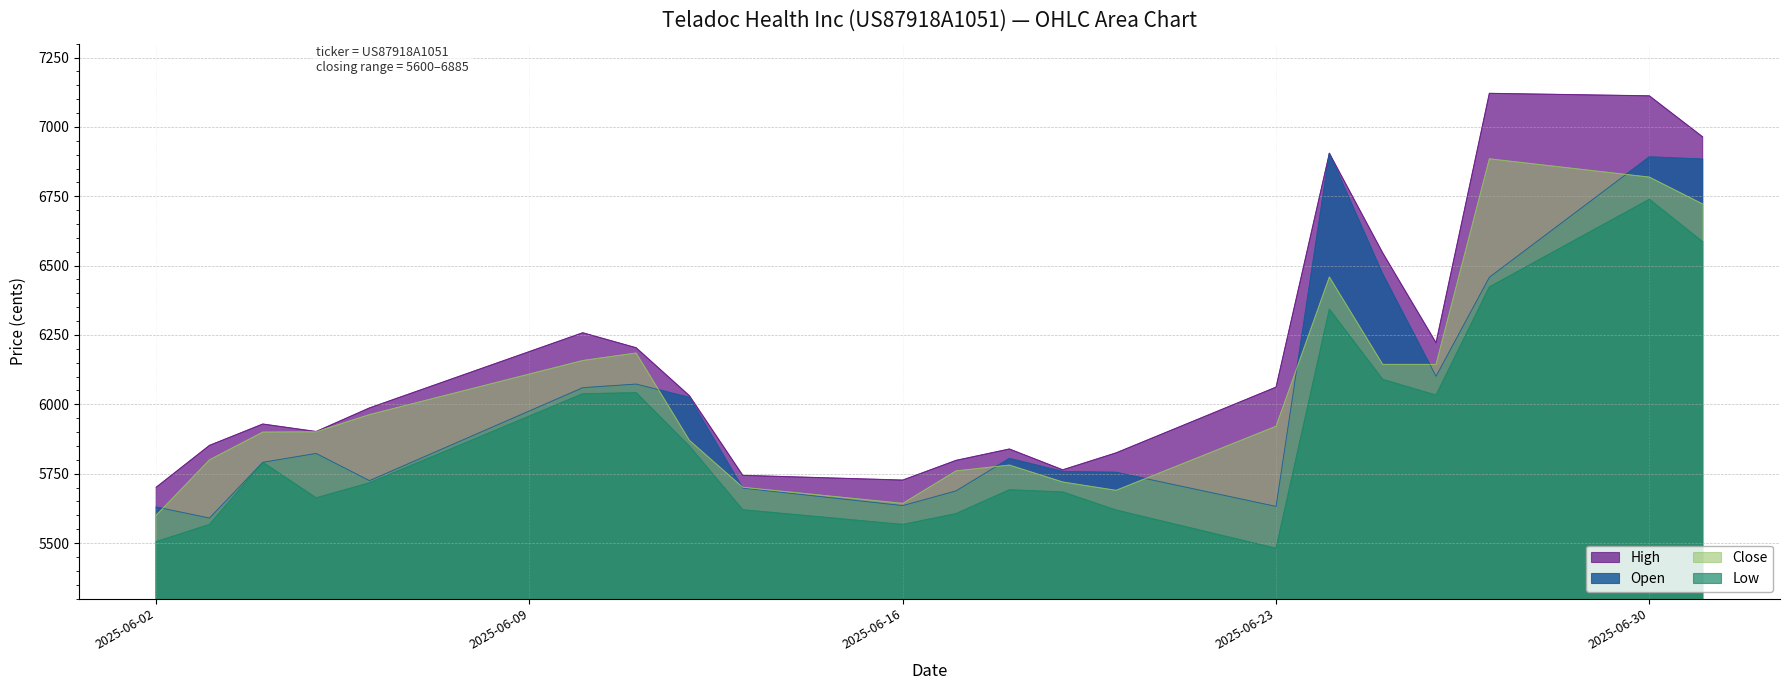

True or false: Close has a value of 9273 at 06.06.2025.

False